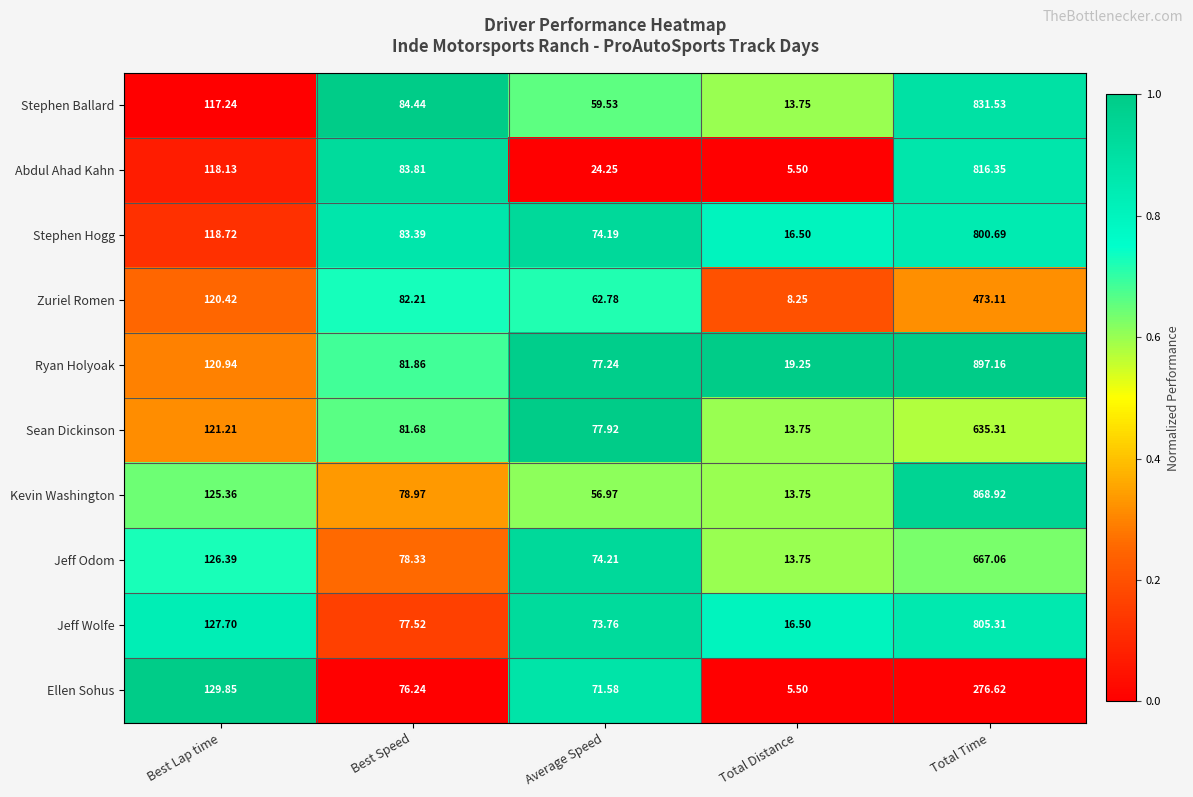

Which series has the largest total across all categories?

Ryan Holyoak